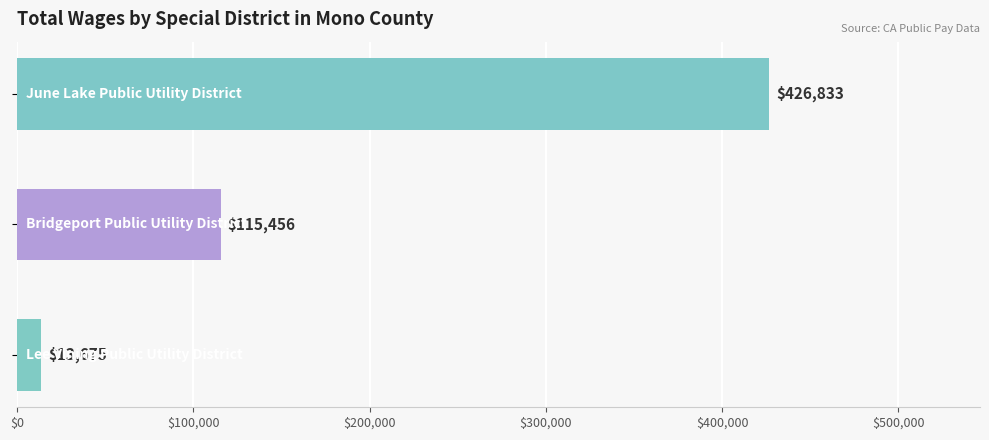

What is the sum of all values?

555964